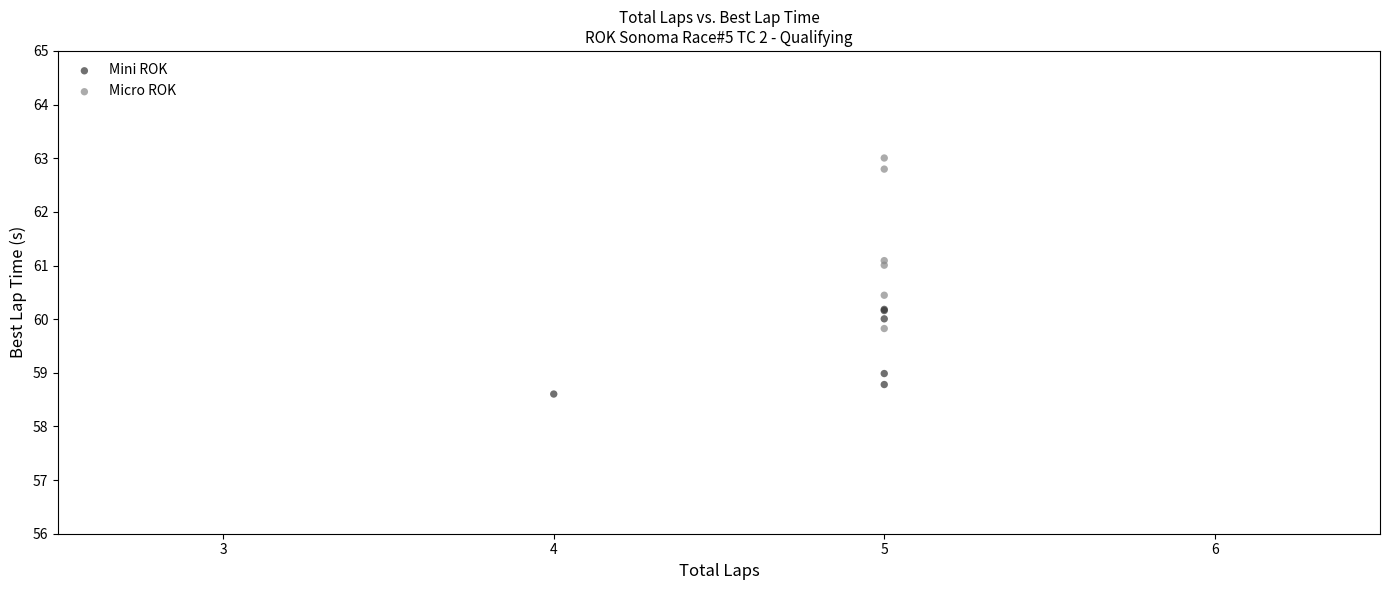

Which series contains the highest Y value?

Micro ROK